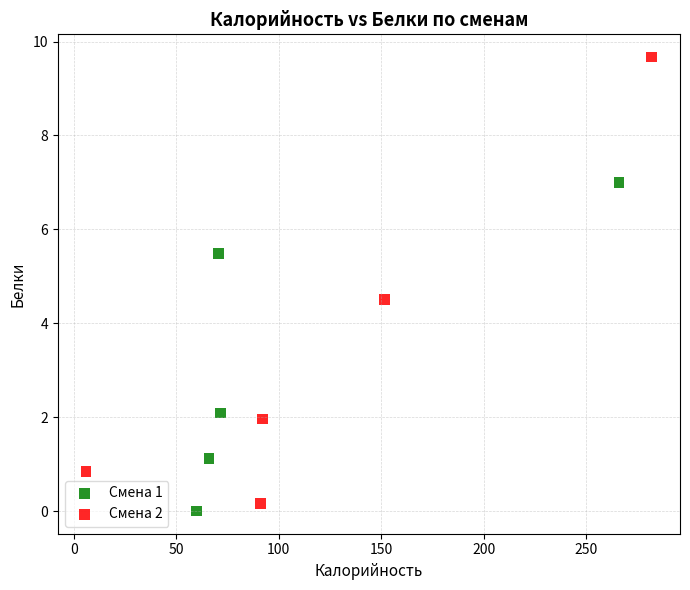

What are all the series names shown in the legend?

Смена 1, Смена 2